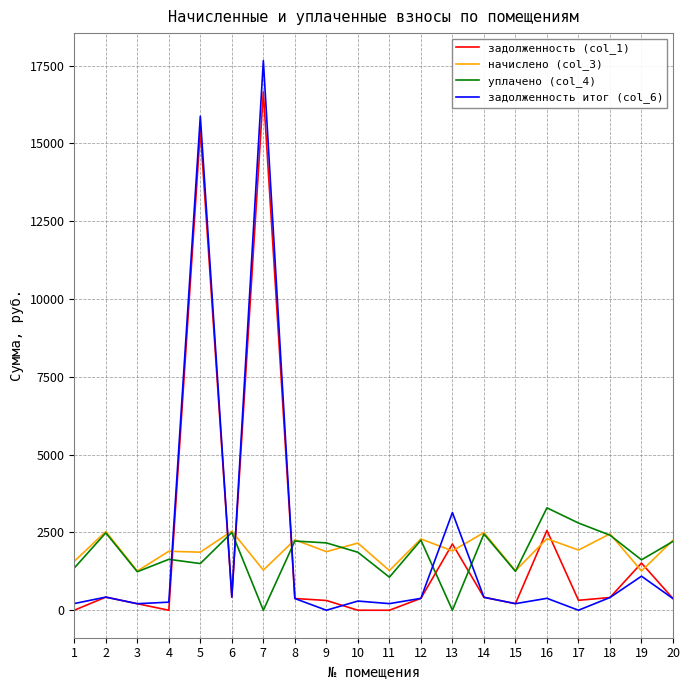

True or false: задолженность итог (col_6) has a value of 0.0 at 9.

True